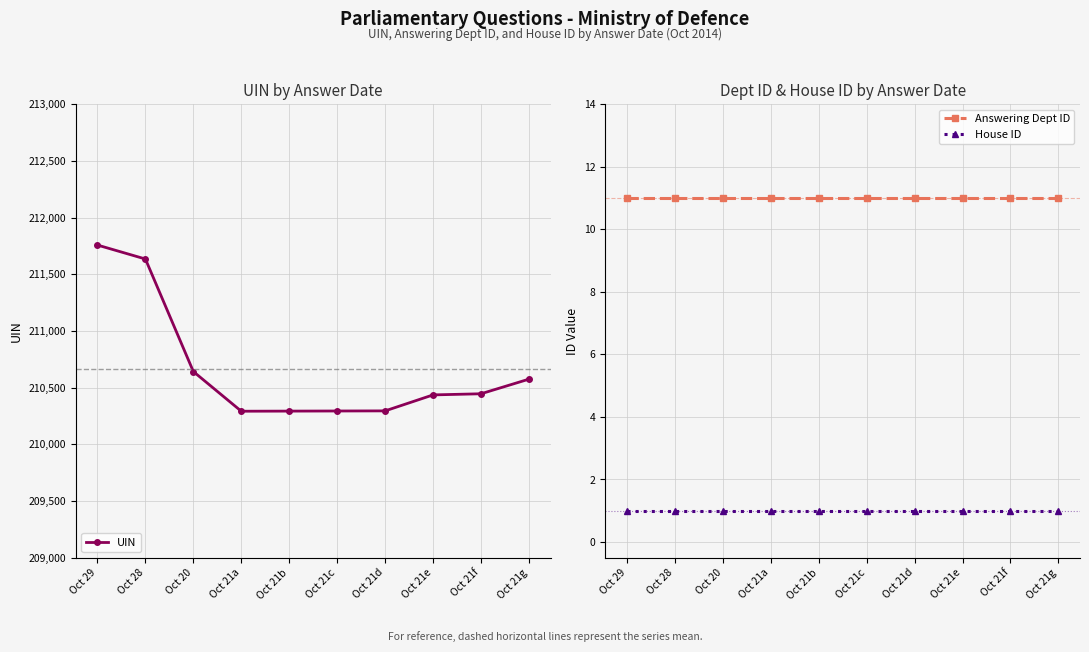

True or false: UIN and Answering Dept ID cross at least once.

False